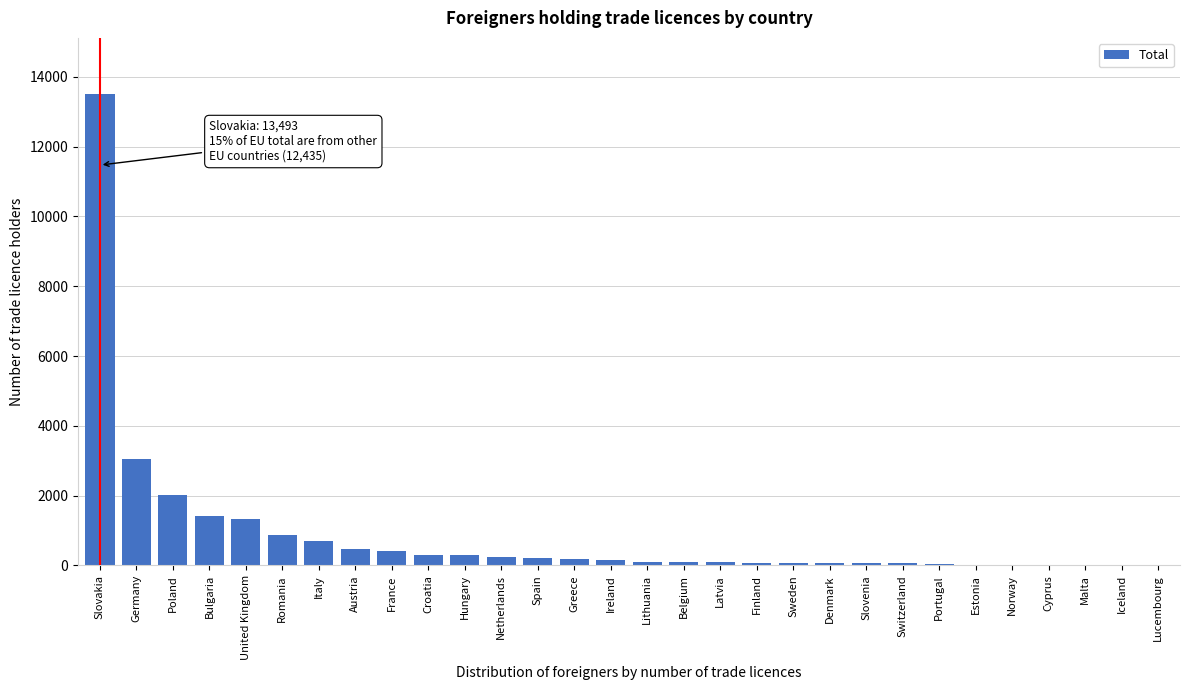

What is the sum of all values?

25928